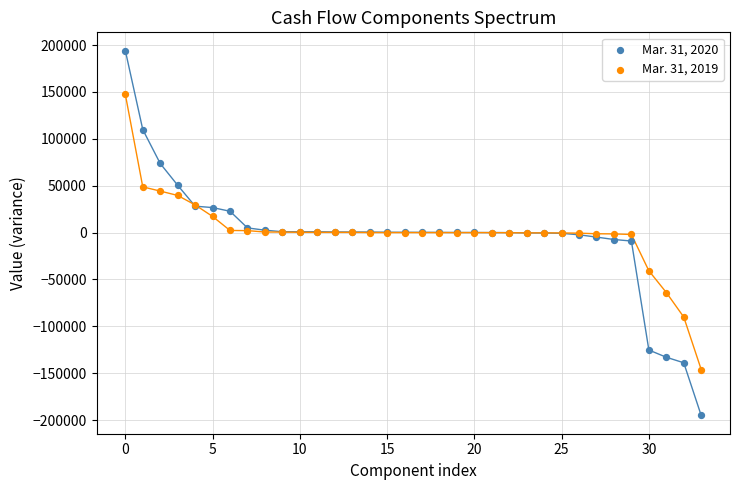

Which series contains the lowest Y value?

Mar. 31, 2020